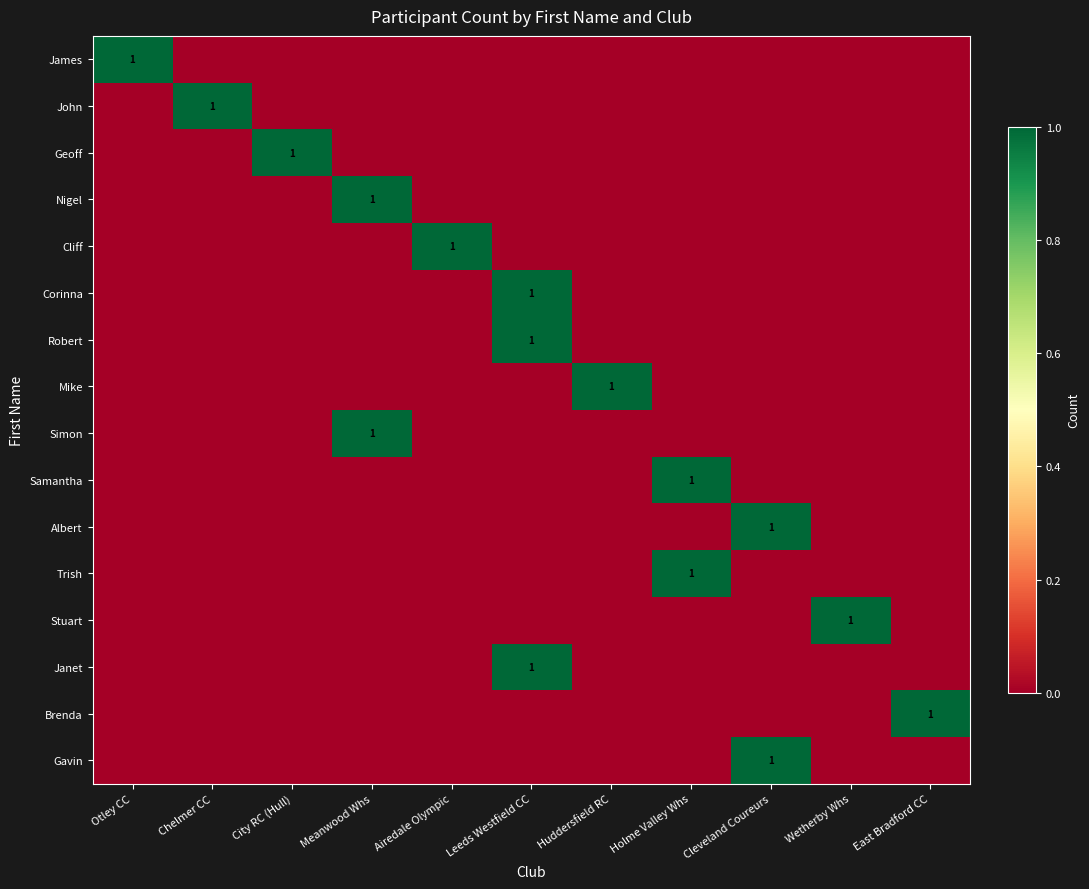

Is it true that Trish equals 1 at Holme Valley Whs?

True